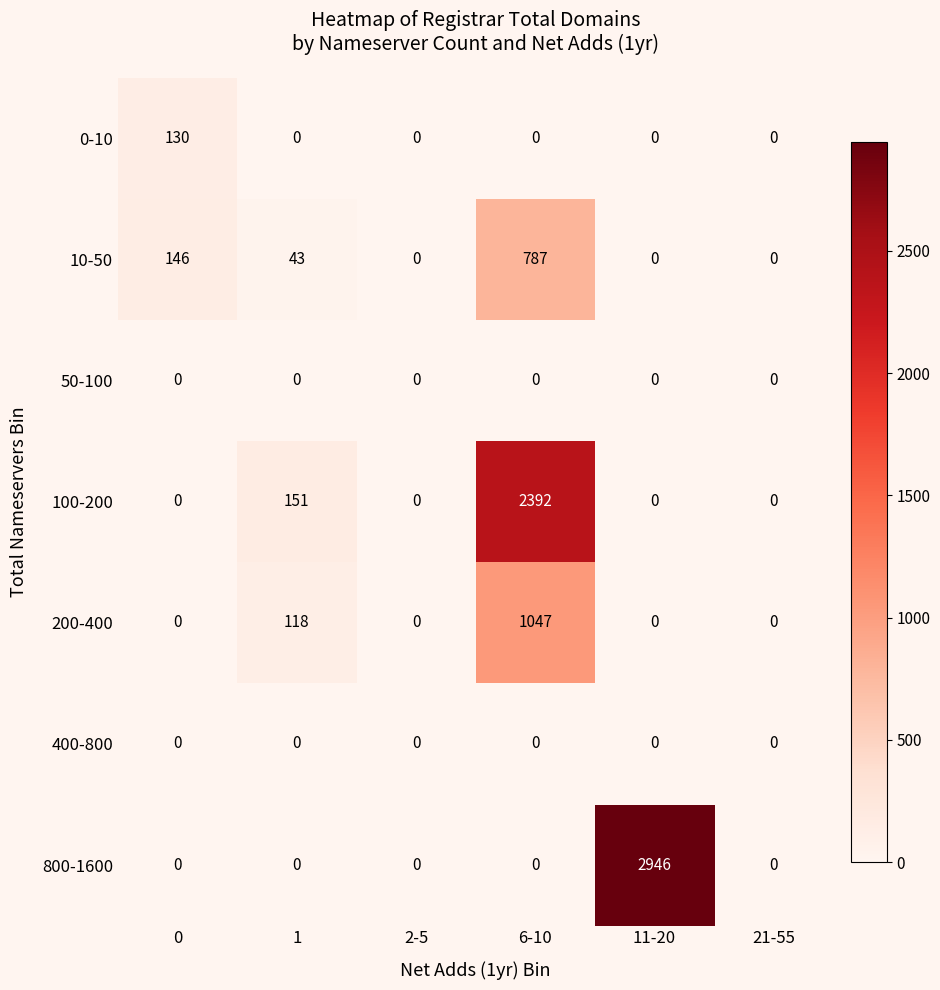

At which category is the sum across all series the highest?

6-10